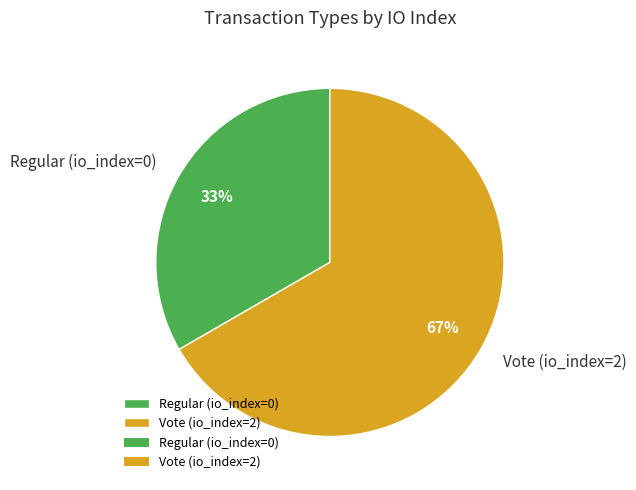

How many segments does this pie chart have?

2